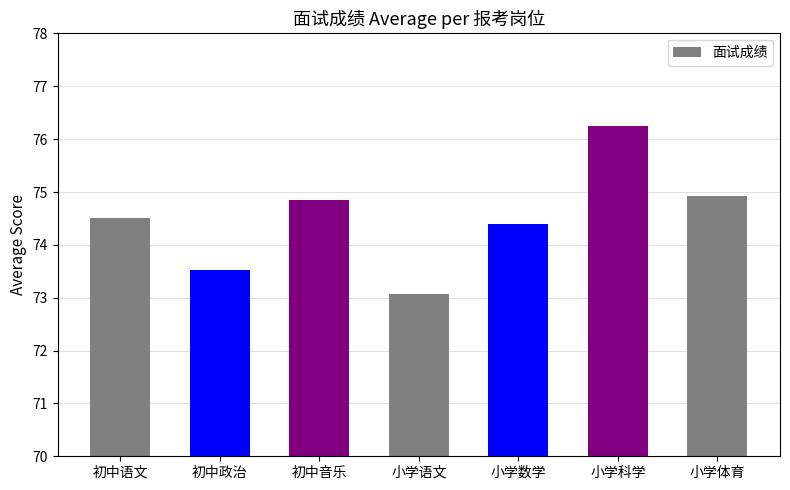

Which label corresponds to the largest value in the chart?

小学科学